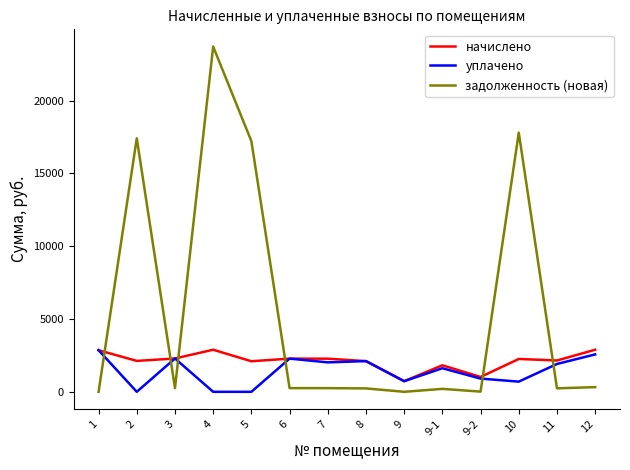

What is the difference between the задолженность (новая) values at 4 and 1?

23712.8